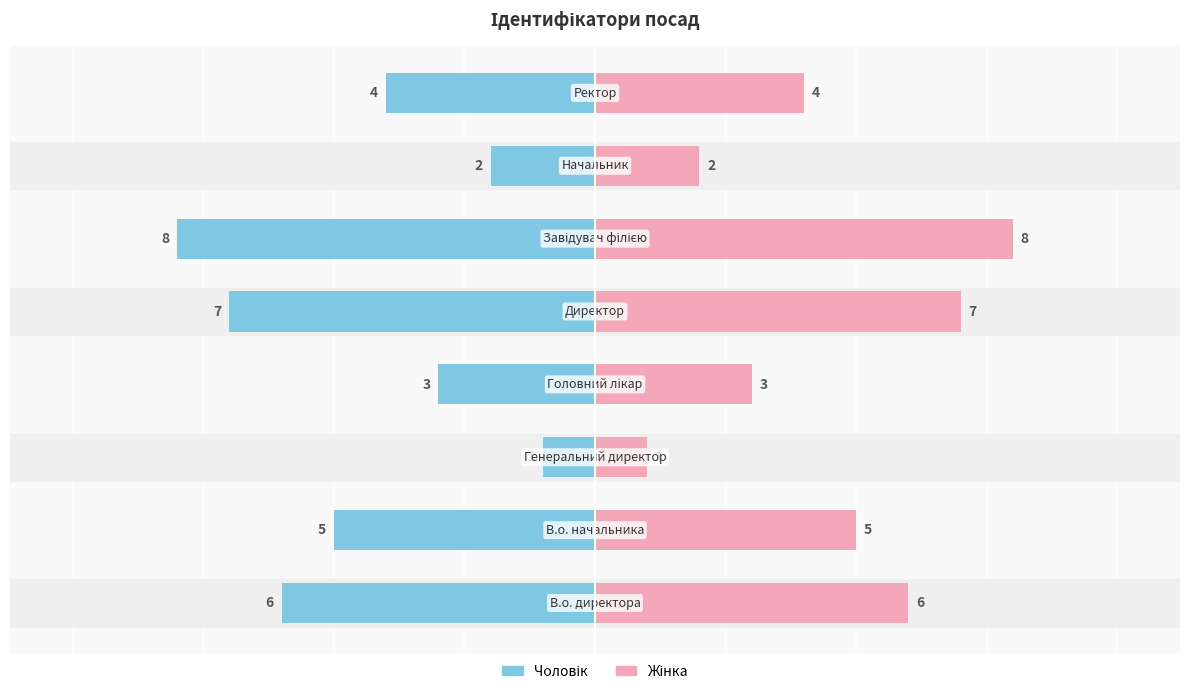

What is the difference between the highest and lowest values at 7?

8